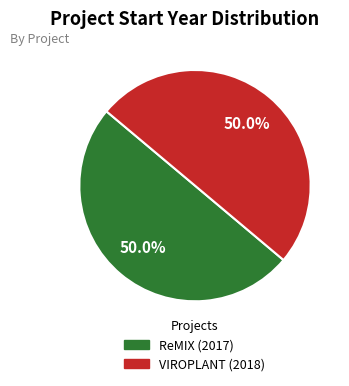

How many slices are in this pie chart?

2